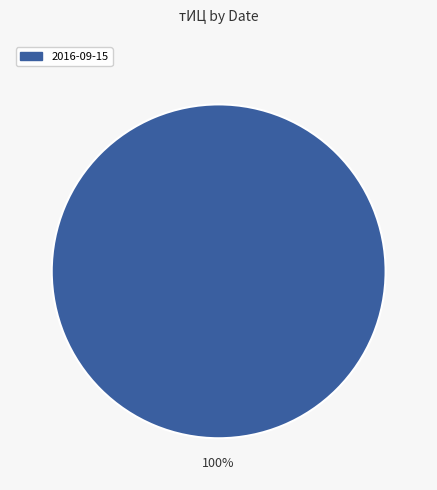

Does any single category account for the majority?

Yes